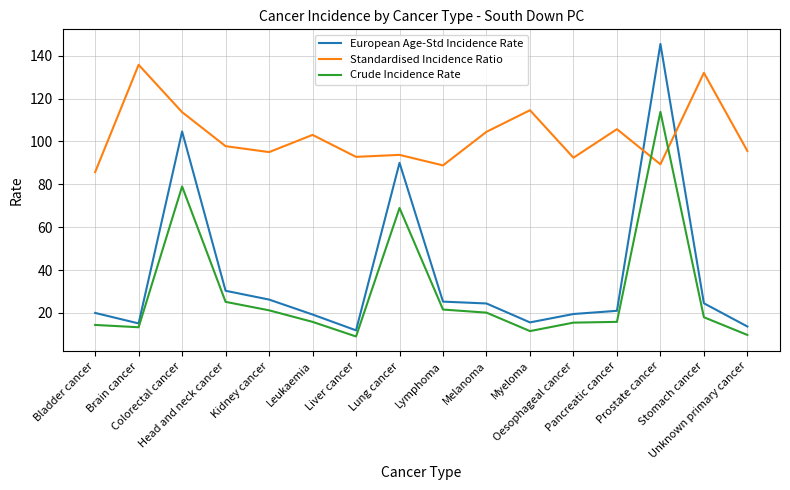

How many lines are shown in the chart?

3